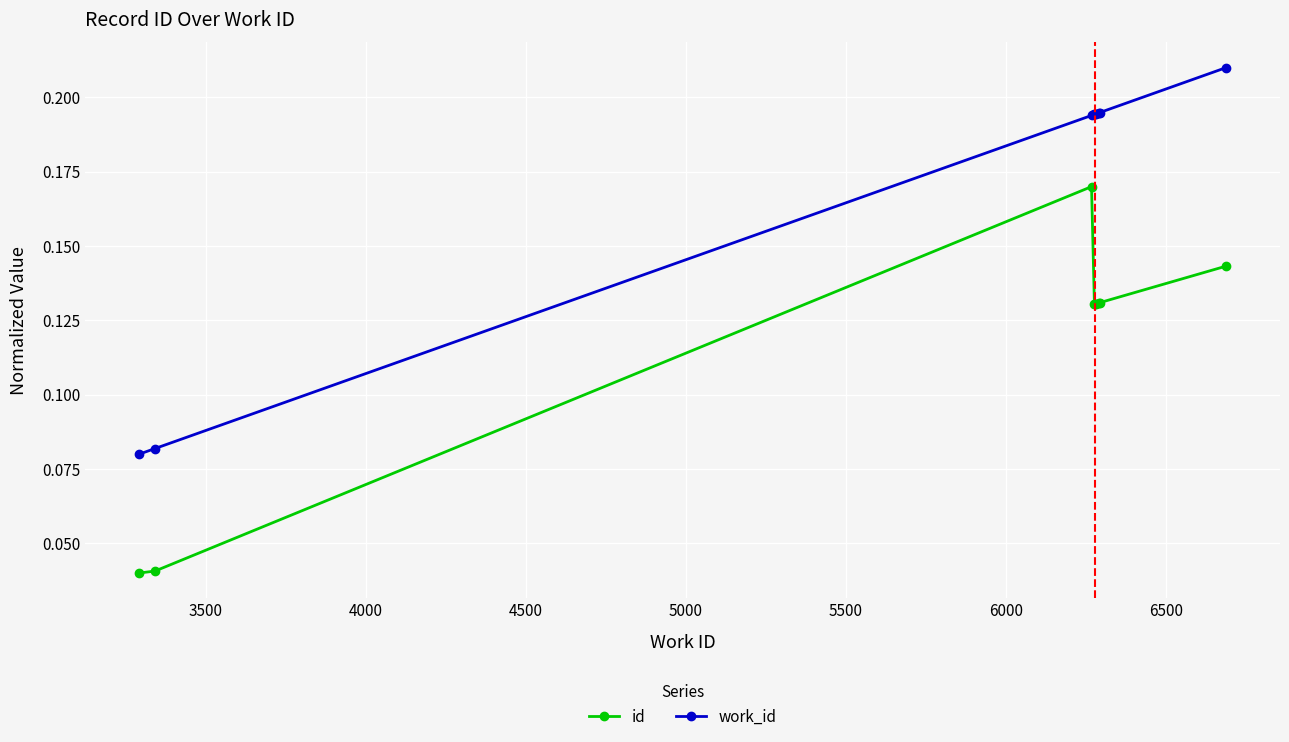

Which series has the largest total across all categories?

work_id